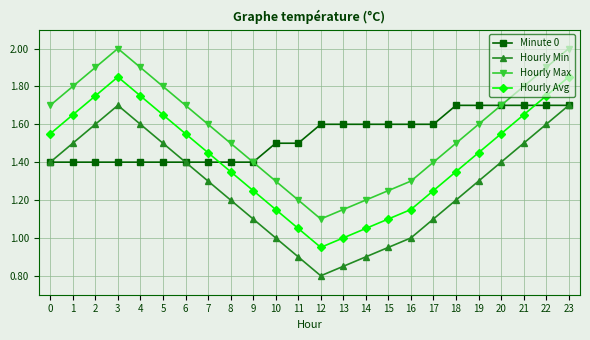

How many interior local peaks does the Hourly Avg series have?

1